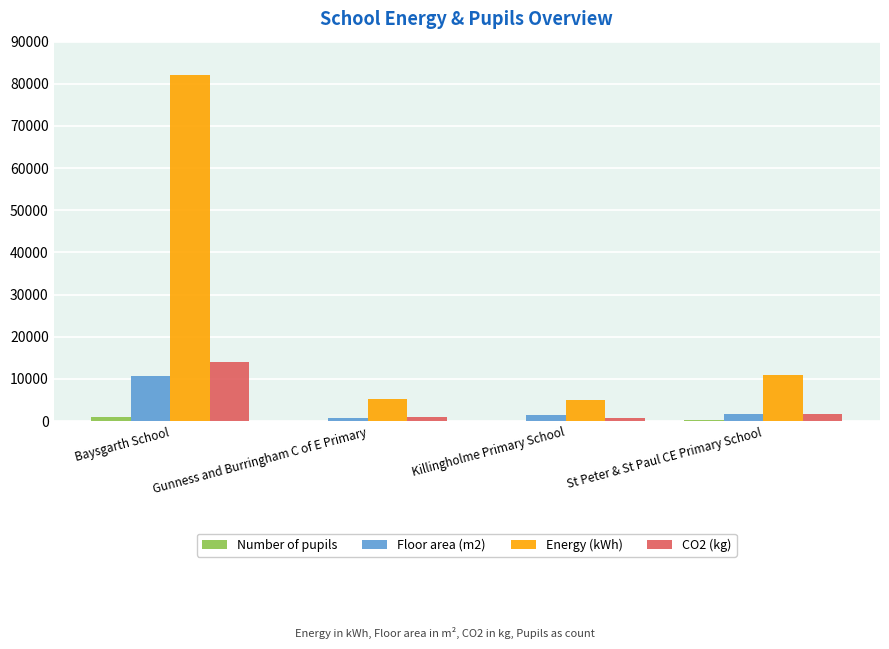

Which series has the largest total across all categories?

Energy (kWh)